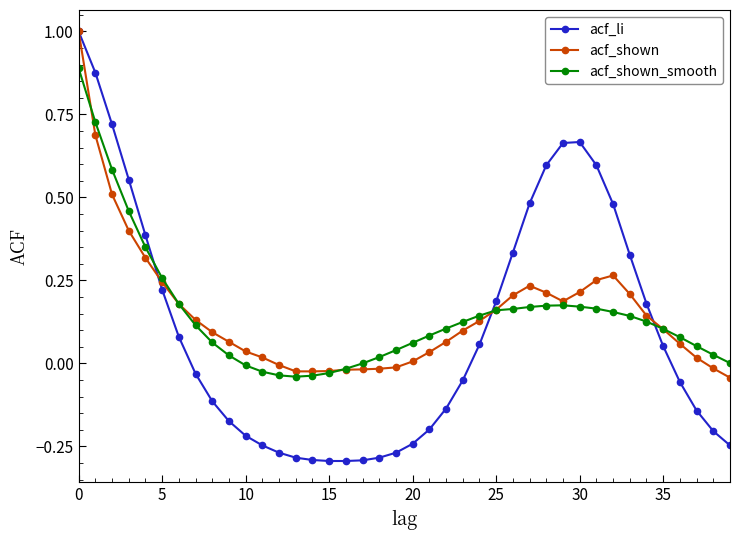

What is the maximum value shown in the chart?

1.0